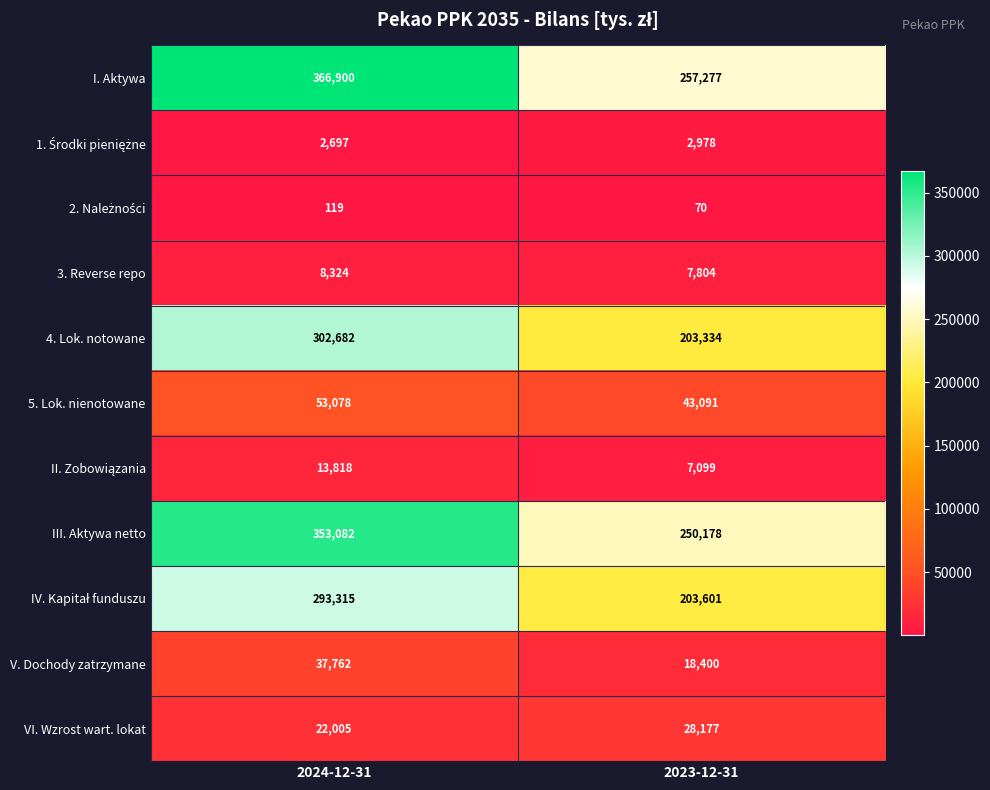

What is the approximate value of 3. Reverse repo at 2024-12-31, to the nearest 50?

8300